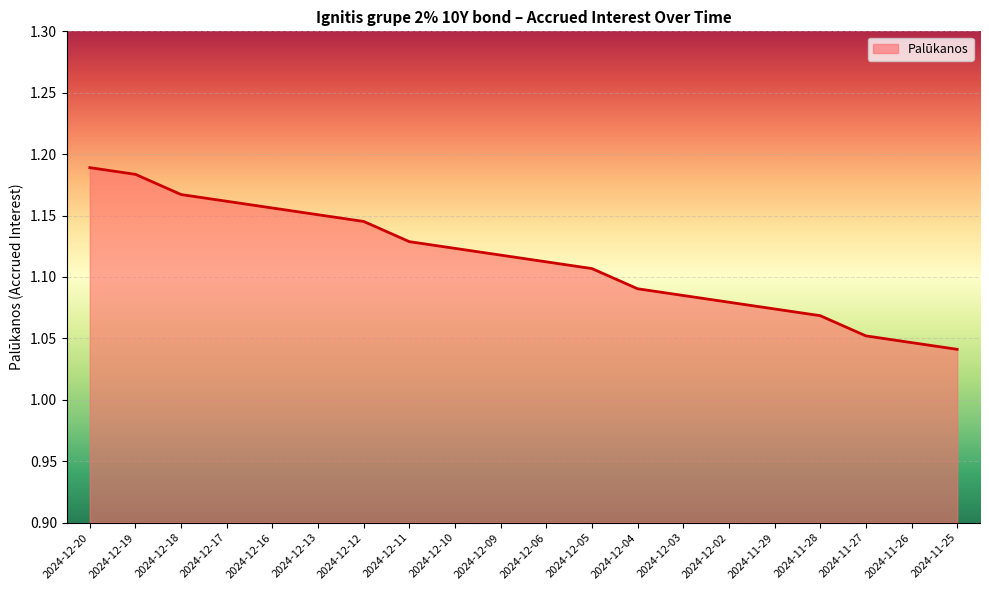

Rank the categories by value from lowest to highest.

2024-11-25, 2024-11-26, 2024-11-27, 2024-11-28, 2024-11-29, 2024-12-02, 2024-12-03, 2024-12-04, 2024-12-05, 2024-12-06, 2024-12-09, 2024-12-10, 2024-12-11, 2024-12-12, 2024-12-13, 2024-12-16, 2024-12-17, 2024-12-18, 2024-12-19, 2024-12-20